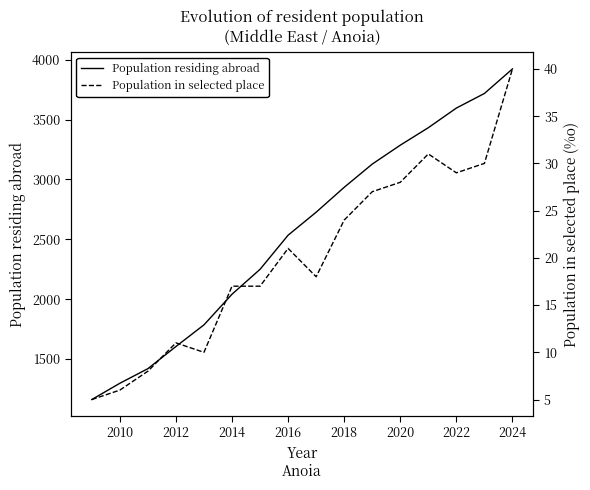

Where is Population residing abroad nearest to the value 2542?

2016